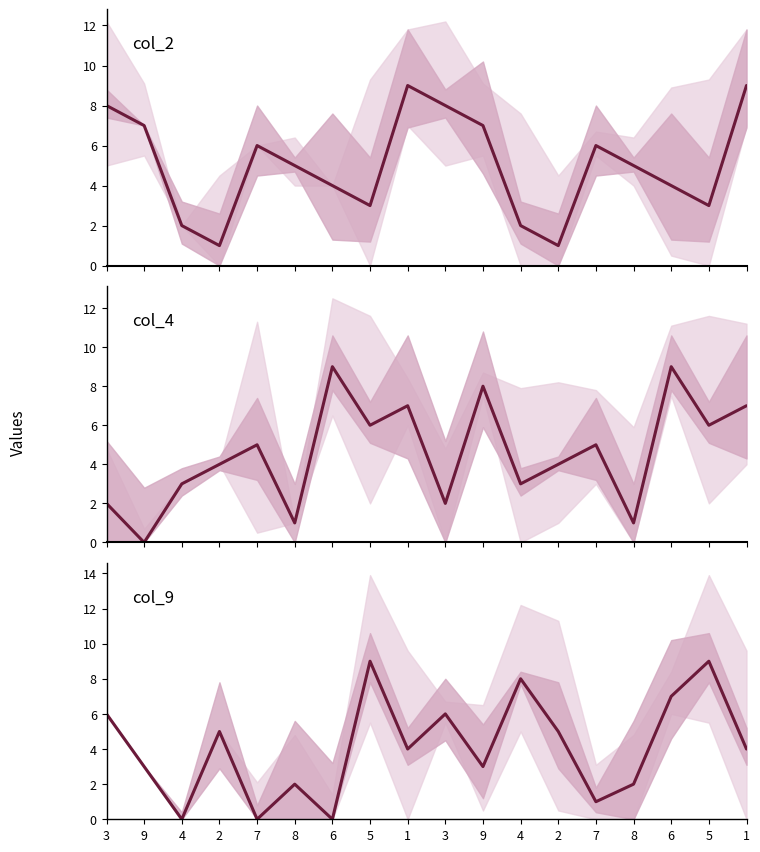

Which series has the widest spread of values?

col_4 center